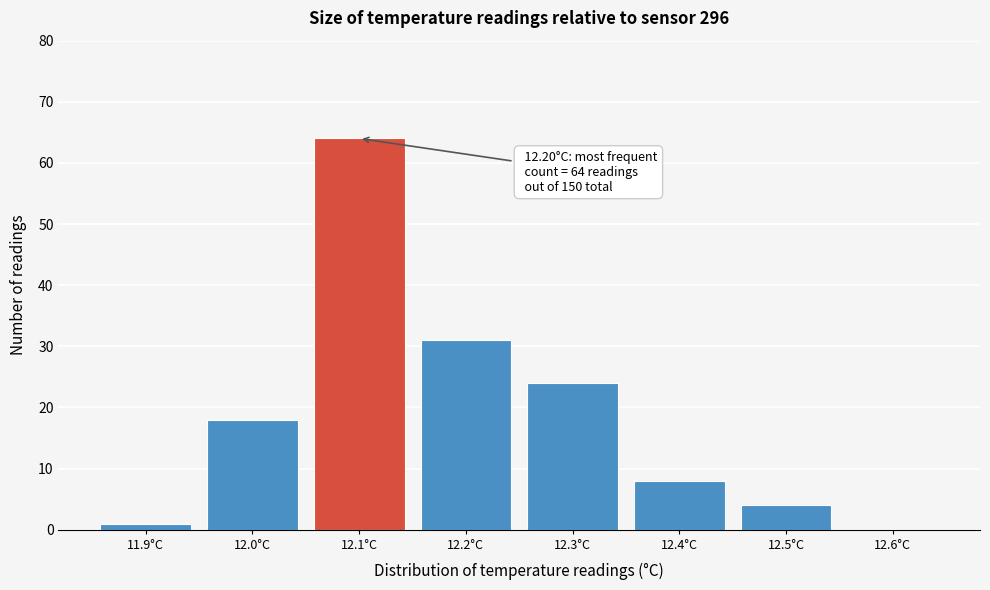

Reading left to right, transcribe all the data shown in this chart.

11.9°C=1	12.0°C=18	12.1°C=64	12.2°C=31	12.3°C=24	12.4°C=8	12.5°C=4	12.6°C=0